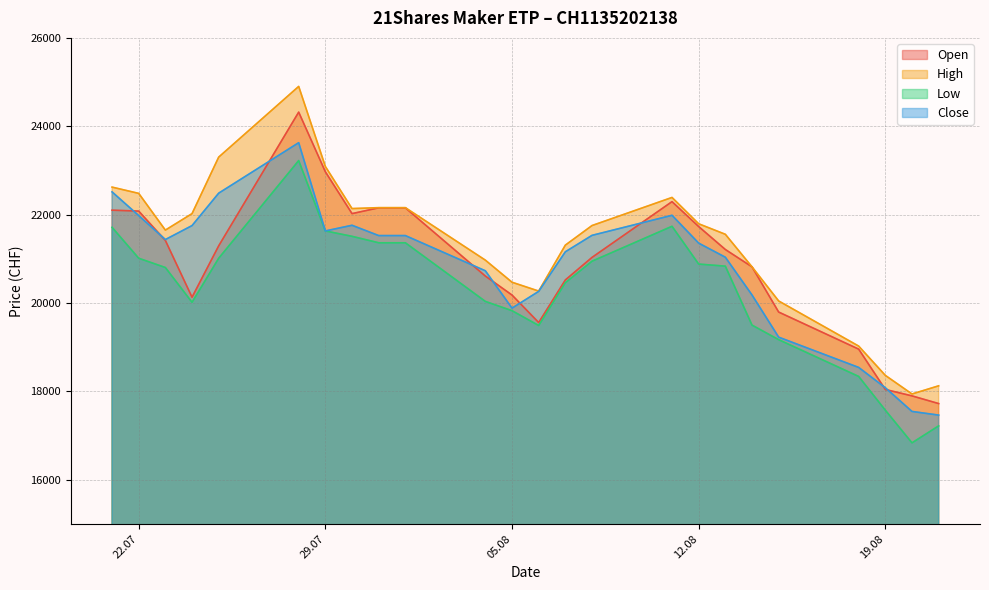

The Low series shows 38156 at 01.08.2025. True or false?

False